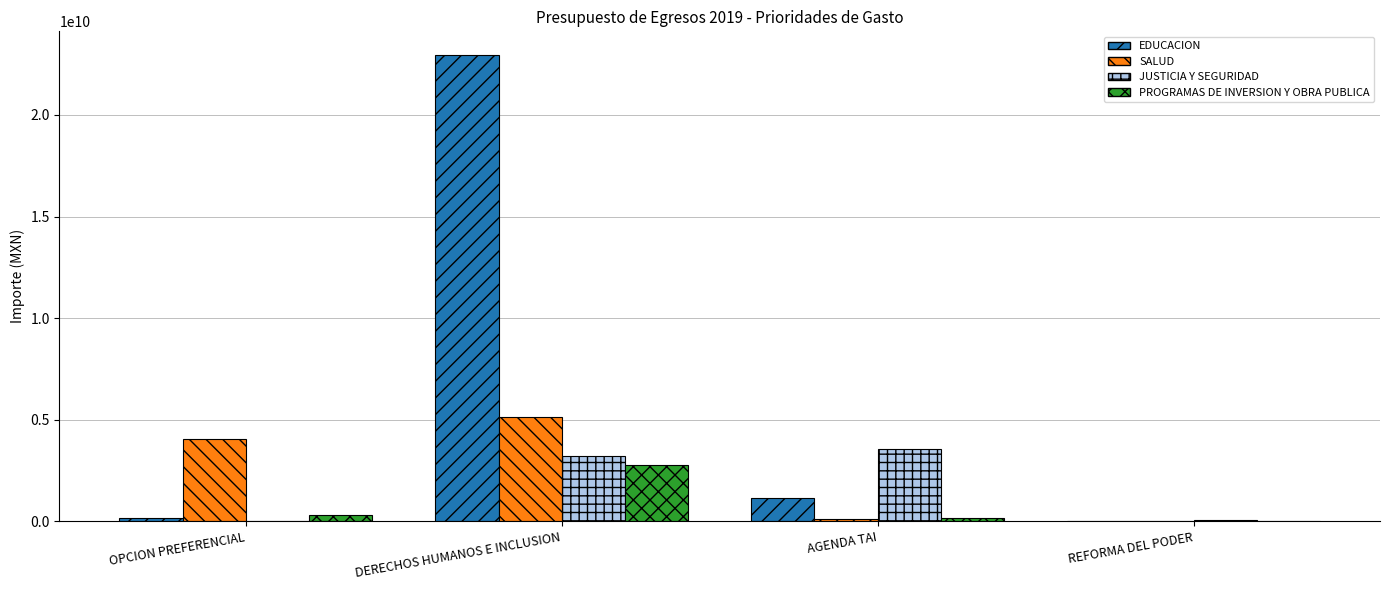

What is the maximum value for EDUCACION?

22963133915